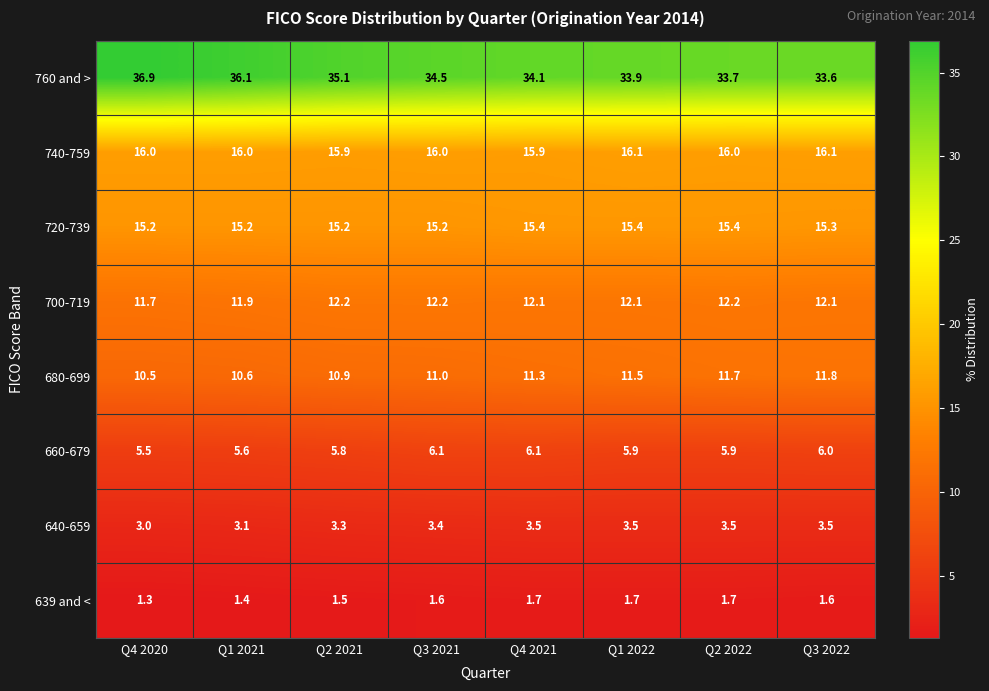

Which category has the highest value across all series?

Q4 2020